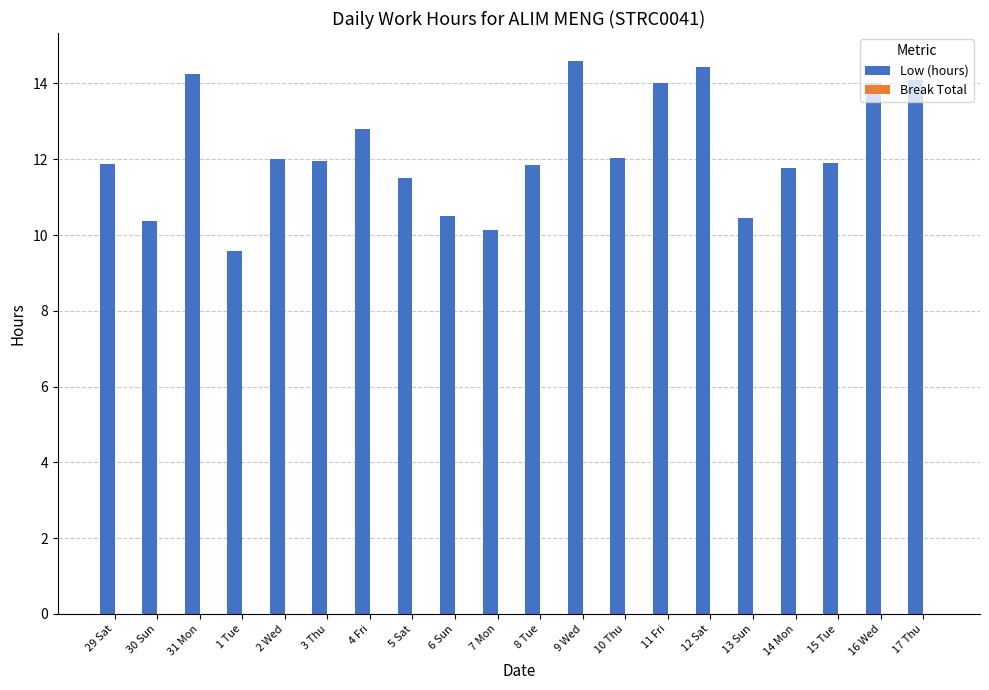

Are the bars horizontal?

No